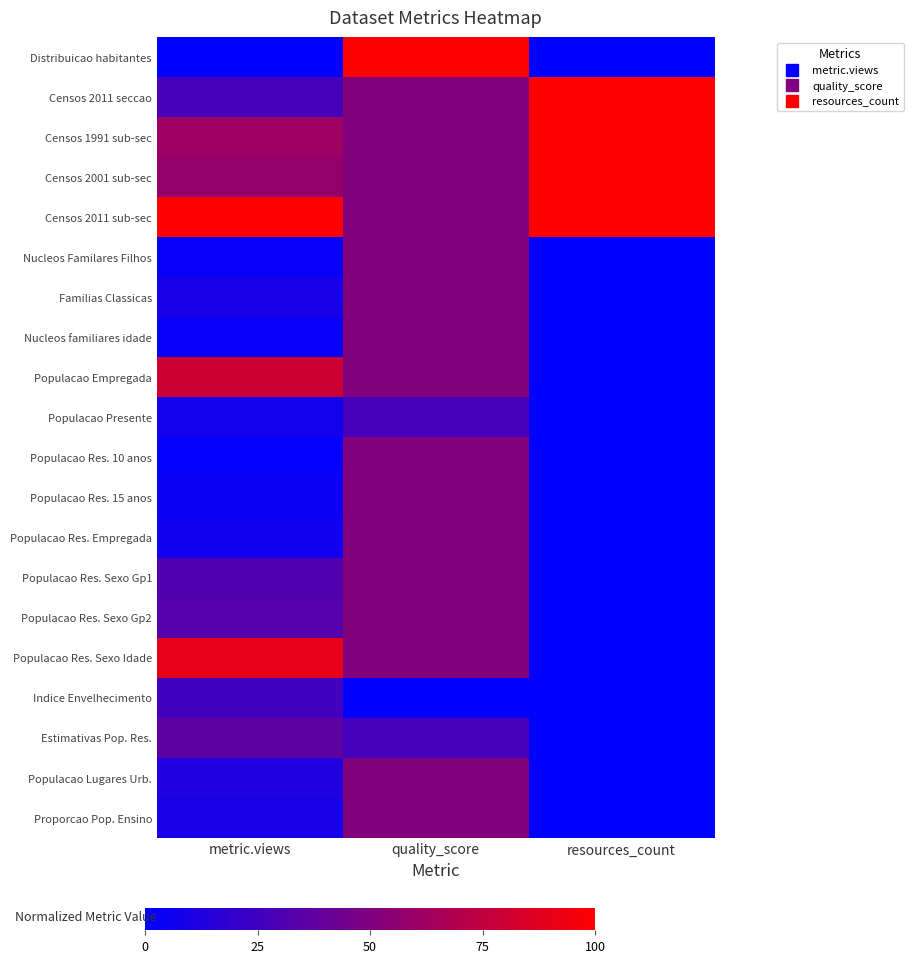

Between quality_score and resources_count, which is larger?

quality_score